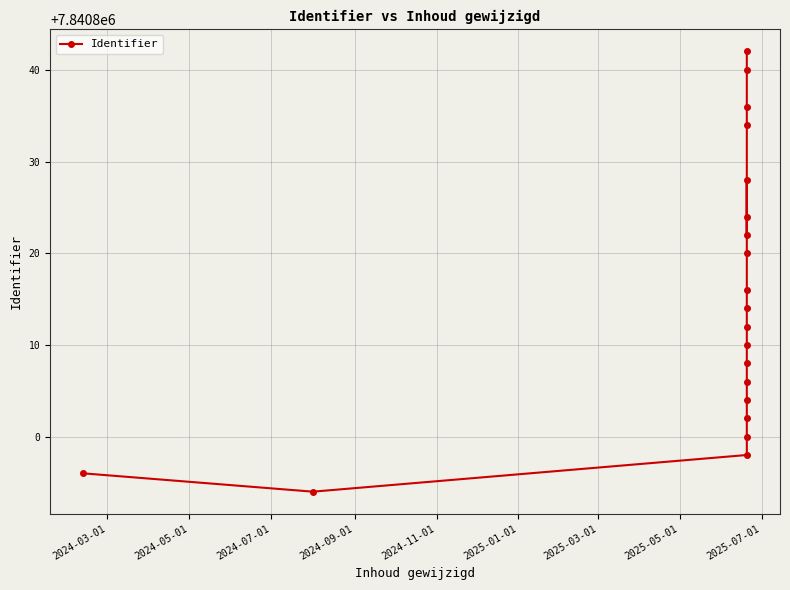

Read the value at 2025-07-01, to the nearest 10.

7840810